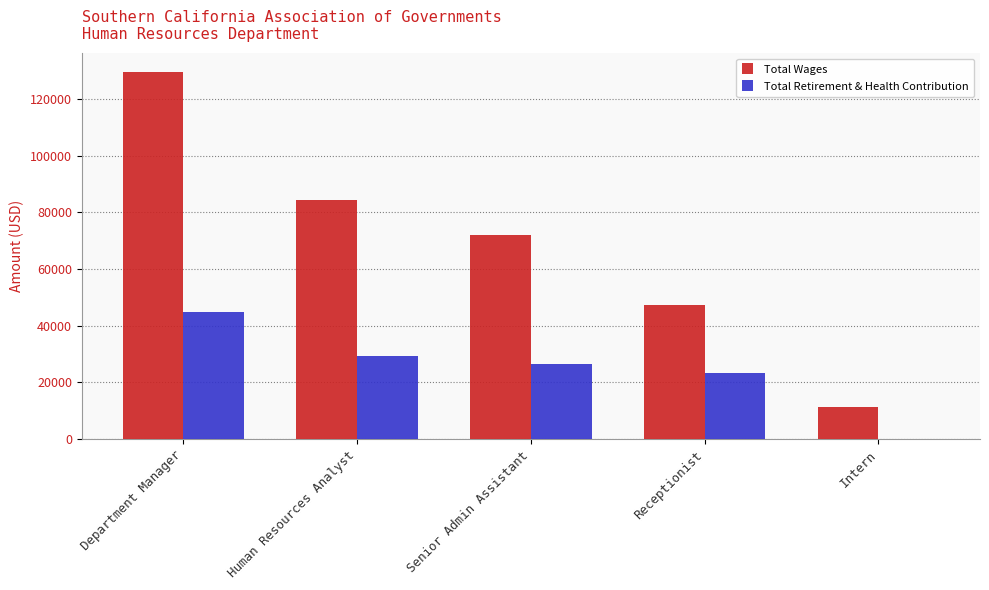

Which category has the highest value in the Total Retirement & Health Contribution series?

Department Manager